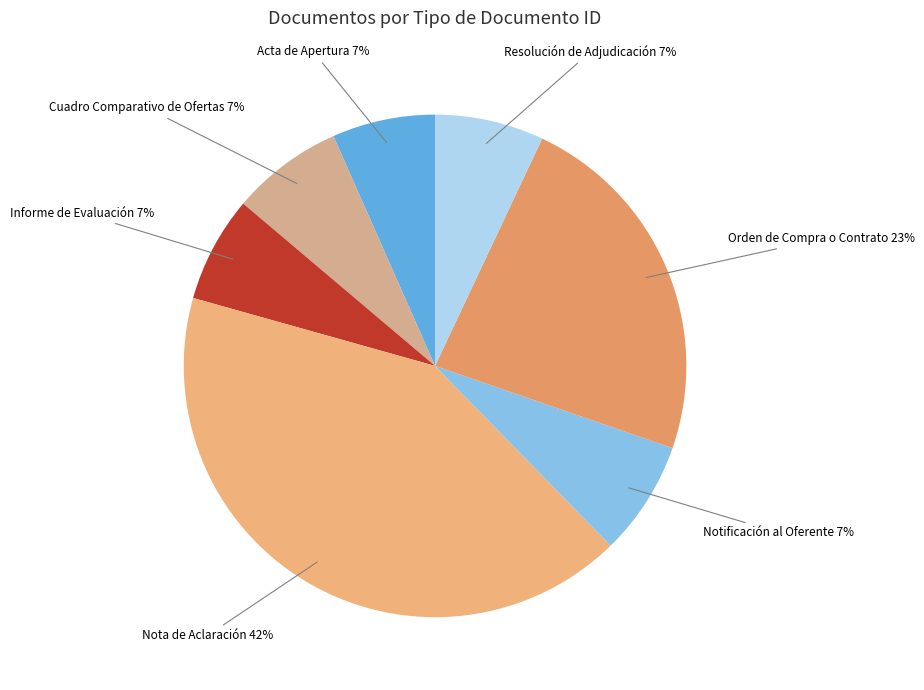

To the nearest percent, what is the average slice percentage?

14%